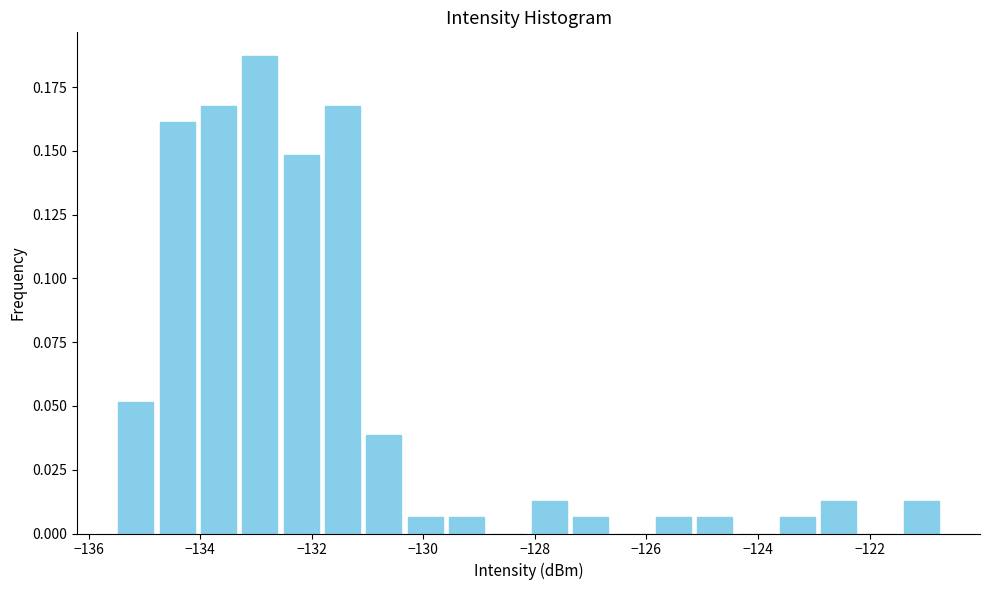

Around what value on the x-axis is the tallest bar? Give the approximate position of its centre, as read against the axis.

-133.0